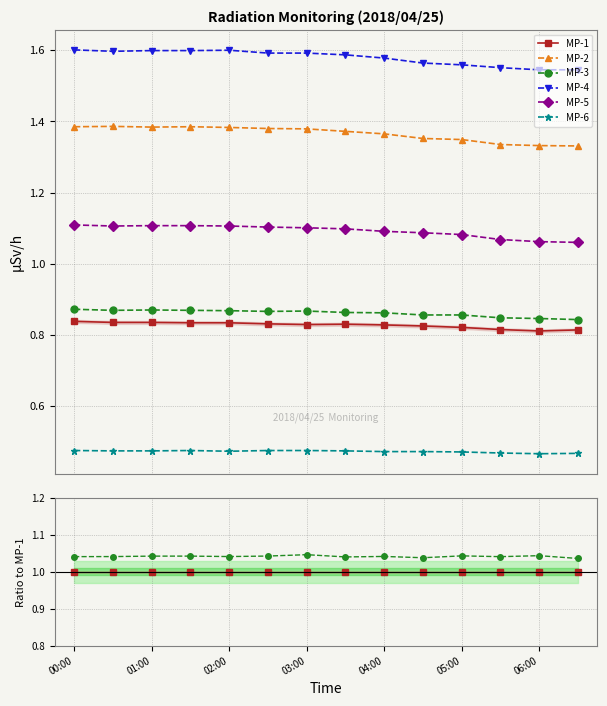

What position from the left is 00:00?

1